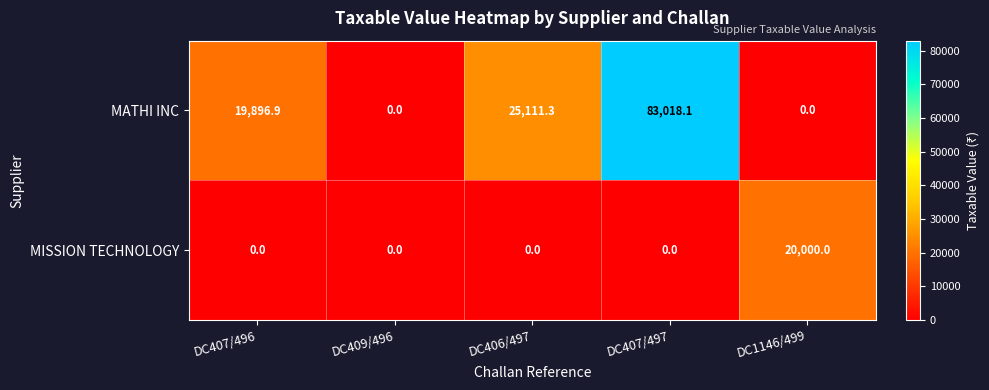

Rank the series by their average value, from lowest to highest.

MISSION TECHNOLOGY, MATHI INC